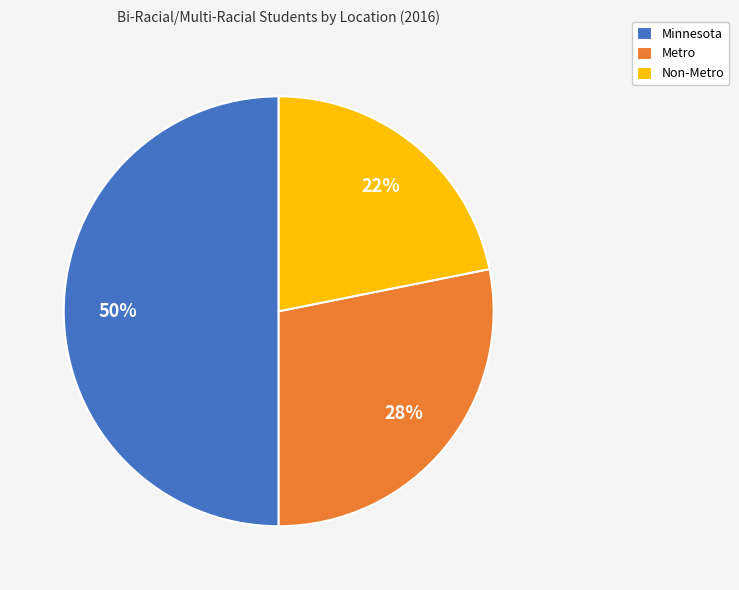

Does Non-Metro represent more than half of the total?

No